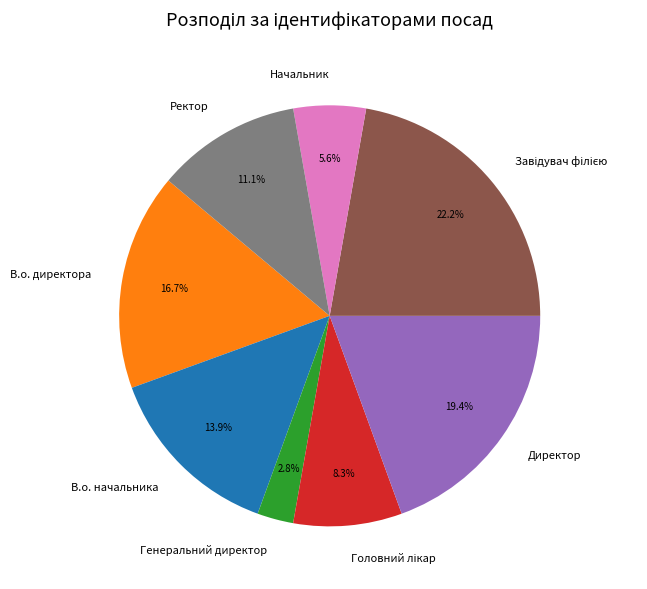

Between Ректор and Директор, which is larger?

Директор